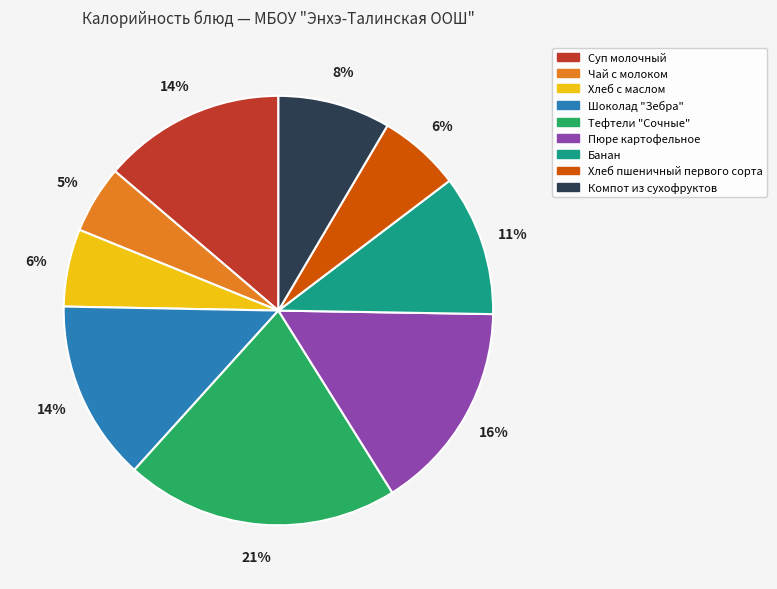

To the nearest percent, what is the difference between the Суп молочный and Чай с молоком slice percentages?

9%